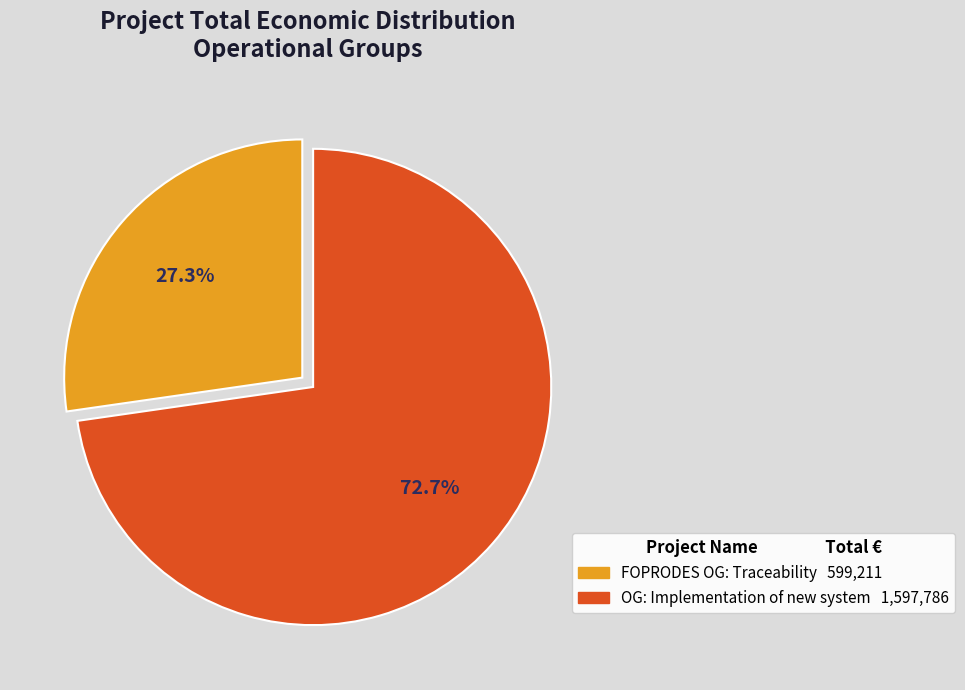

Does any single category account for the majority?

Yes